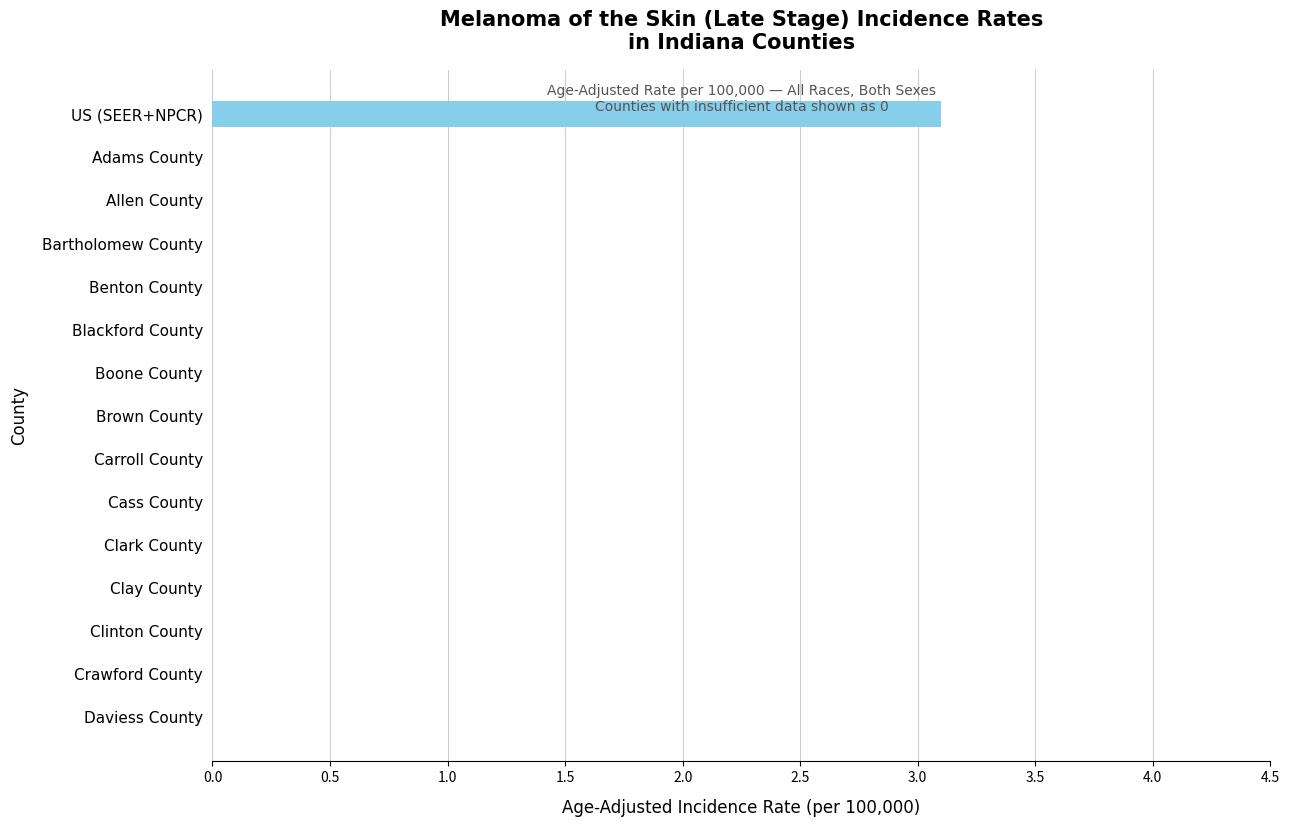

Is it true that the value at Blackford County is 0.0?

True